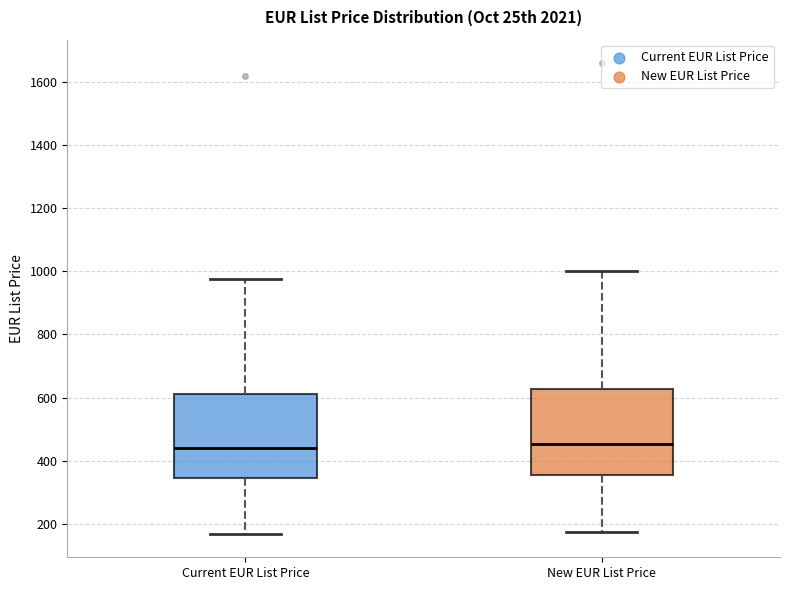

Where is the upper edge of the box for Current EUR List Price on the y-axis? The values are not printed on the chart, so give them approximately, as read against the axis.

620